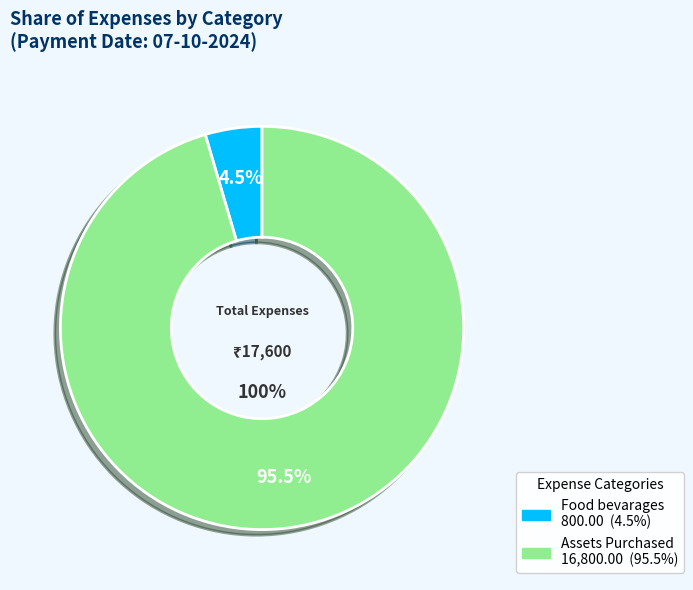

What percentage is the Food bevarages slice, to the nearest percent?

5%